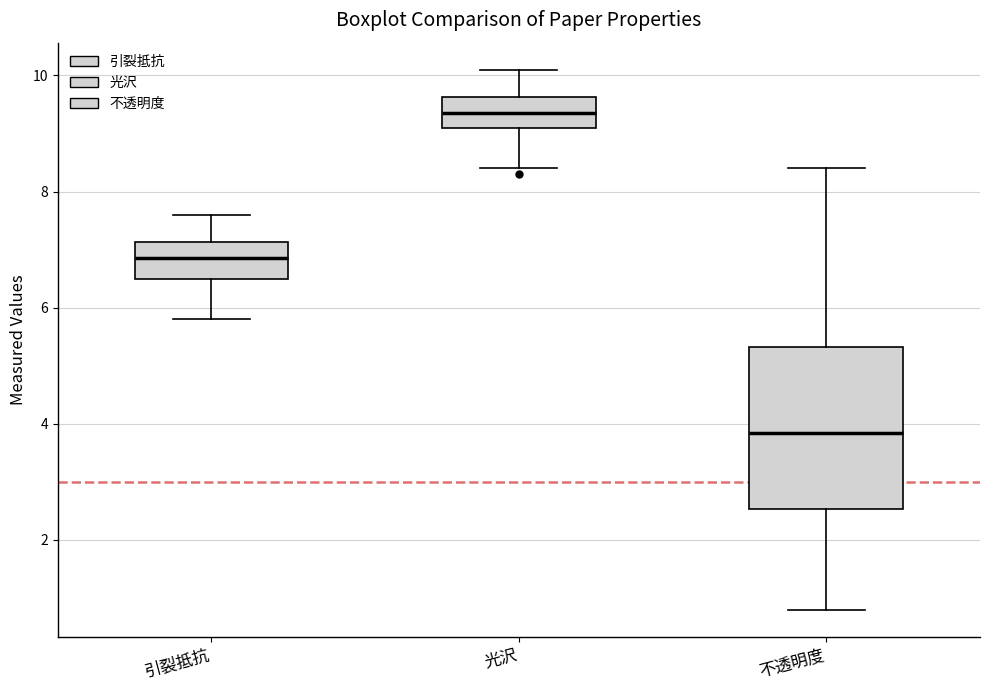

Which box is the tallest, from its lower edge to its upper edge?

不透明度